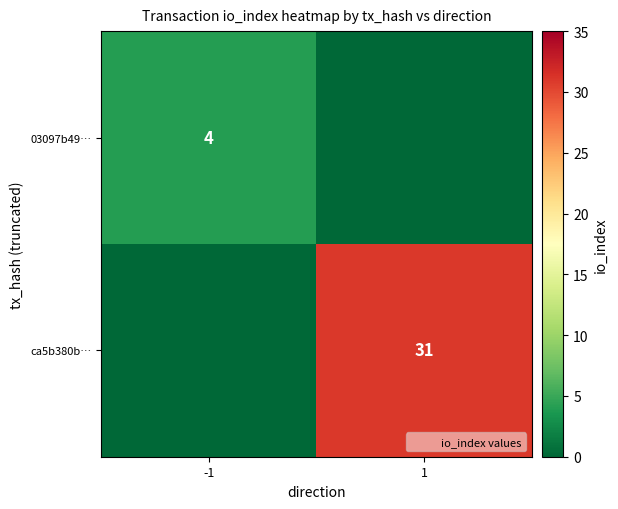

Where is 03097b49… nearest to the value 2?

-1